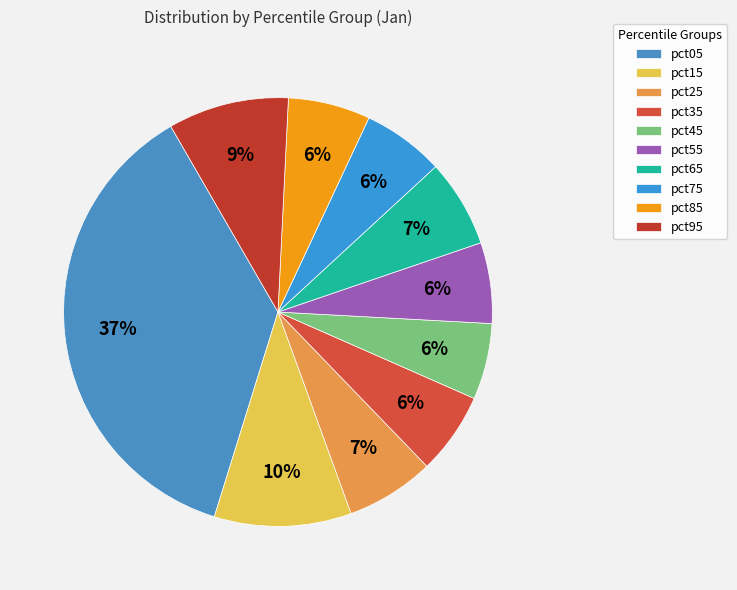

What is the ratio of the value at pct15 to the value at pct05?

0.3